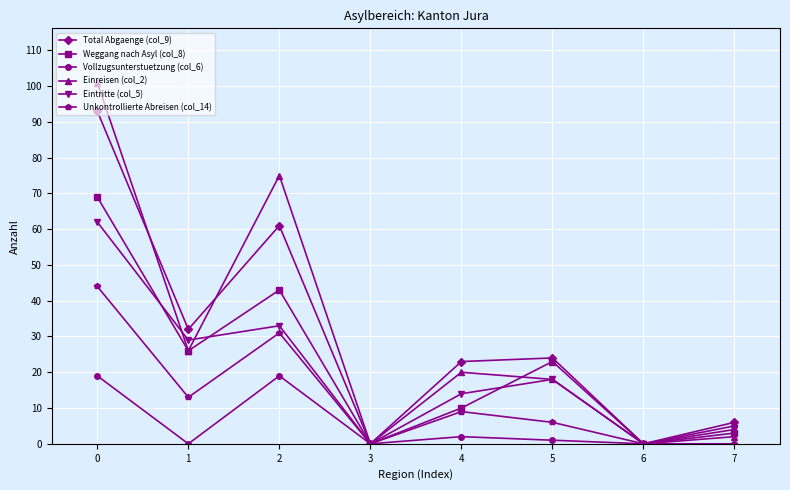

Which series has the largest range (max minus min)?

Einreisen (col_2)